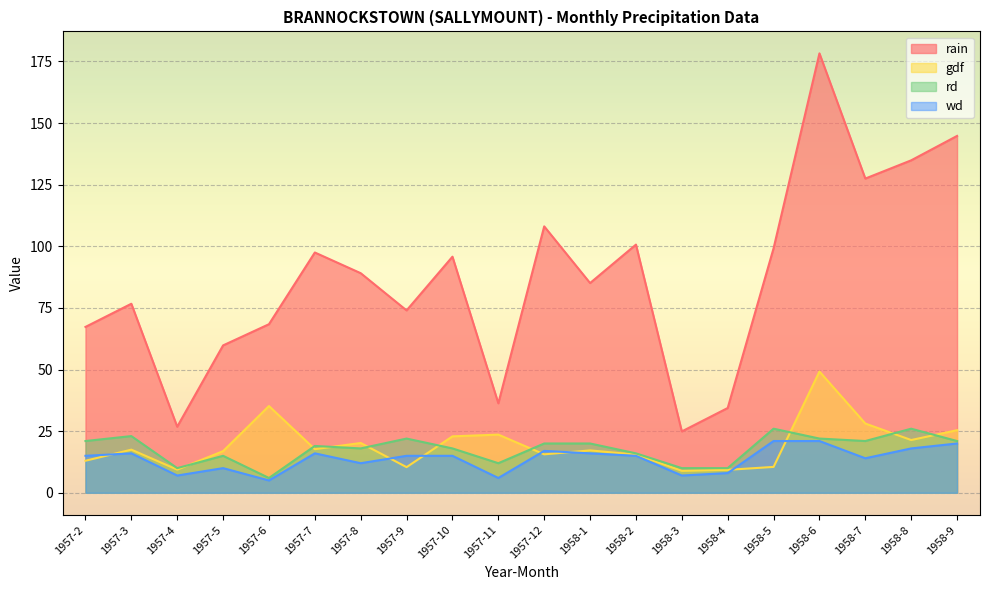

Where is the first local maximum for gdf?

1957-3